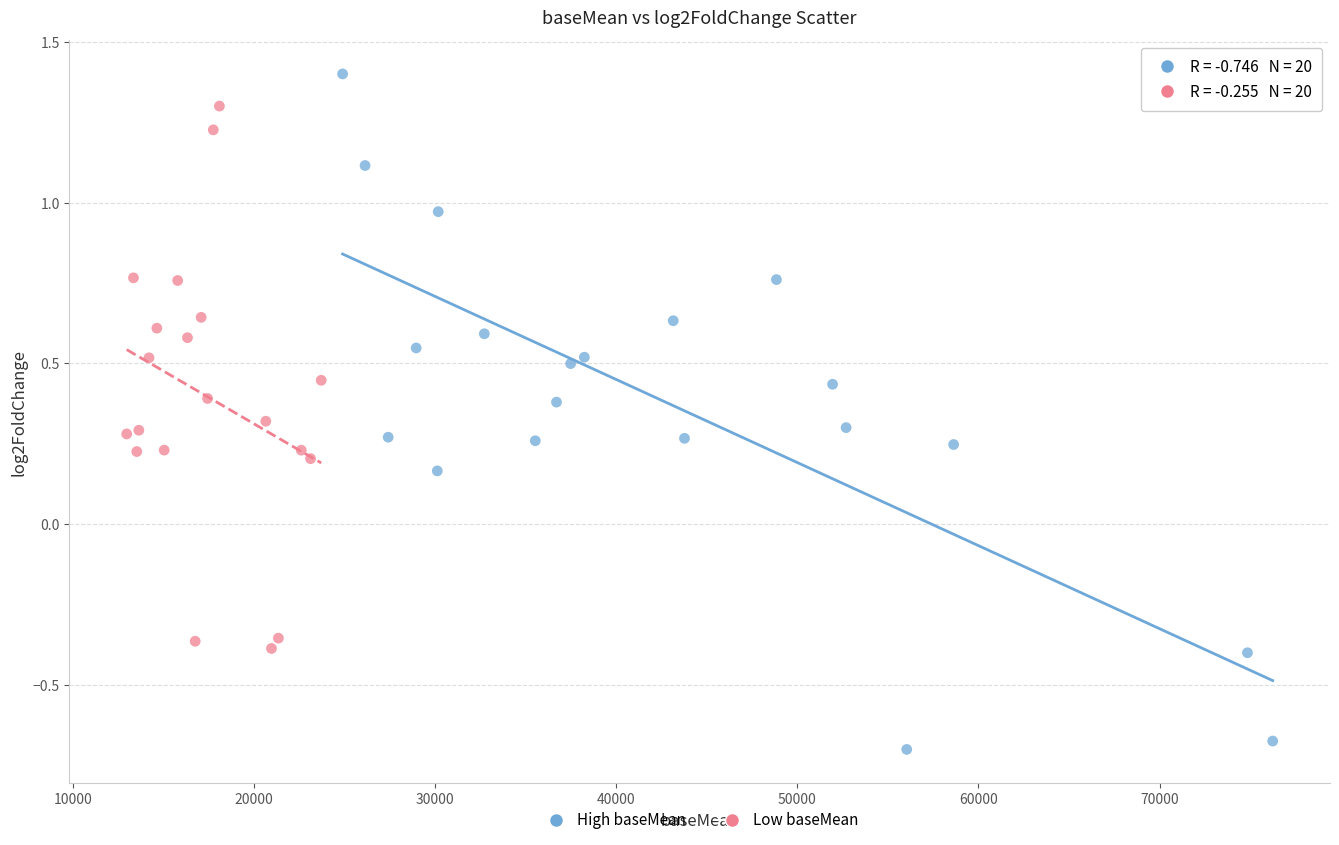

Which series contains the lowest Y value?

High baseMean